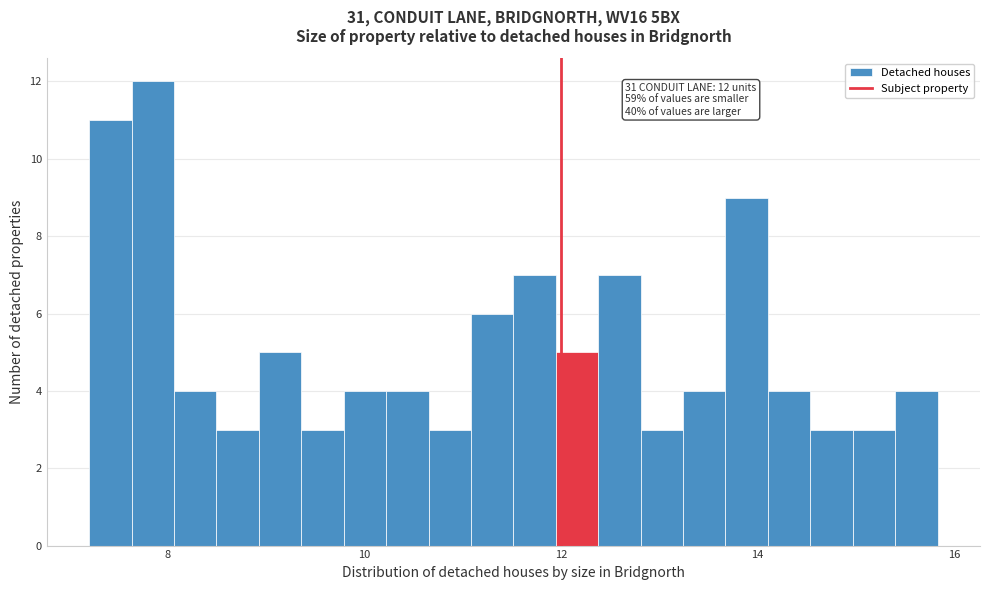

Read against the x-axis, roughly where is the centre of the tallest bar?

7.8